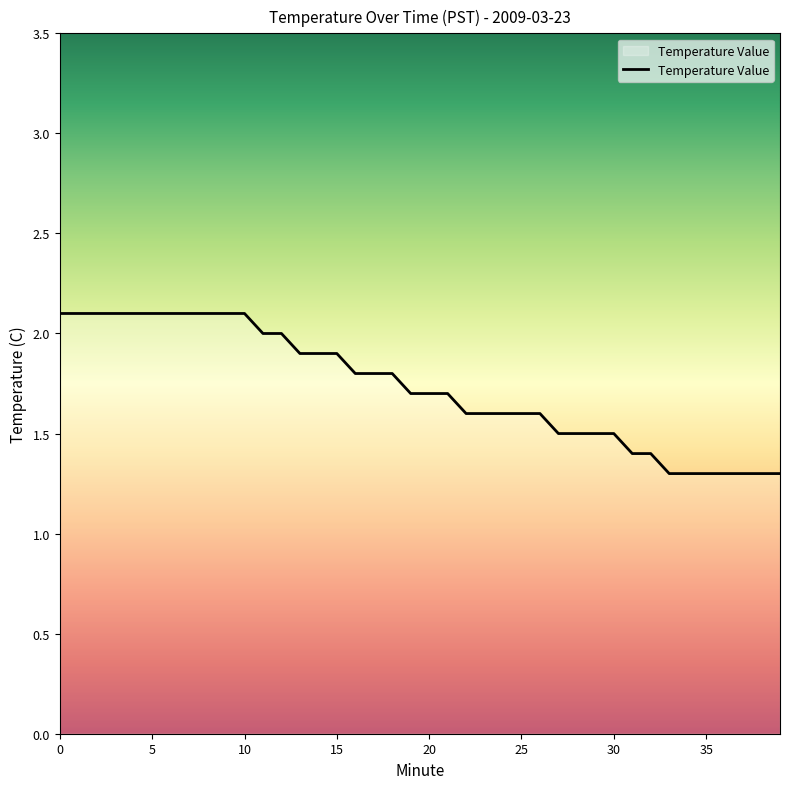

What is the maximum value shown in the chart?

2.1